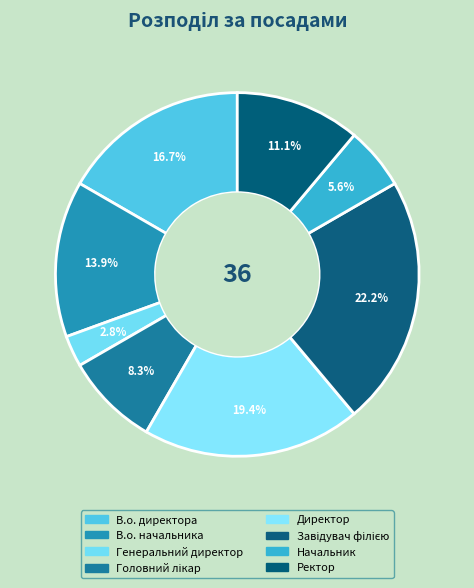

Count the number of slices in the pie.

8